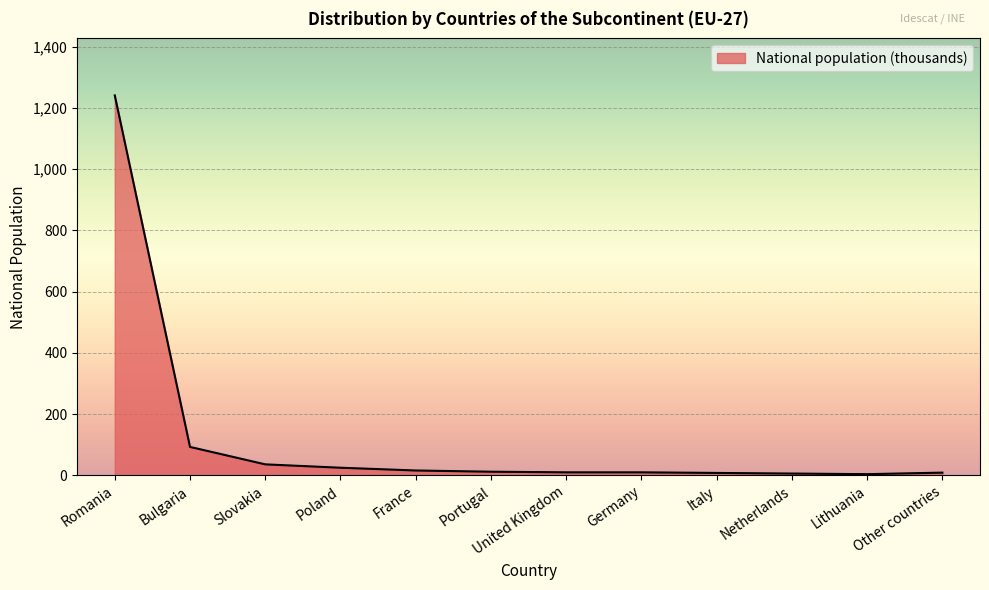

True or false: the data shows 1241 at Romania.

True